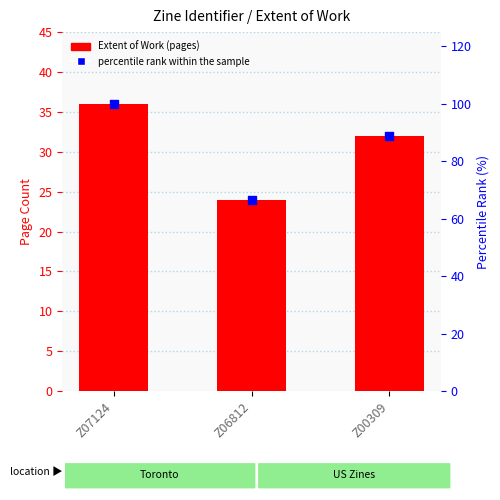

Which series contains the highest Y value?

percentile rank within the sample